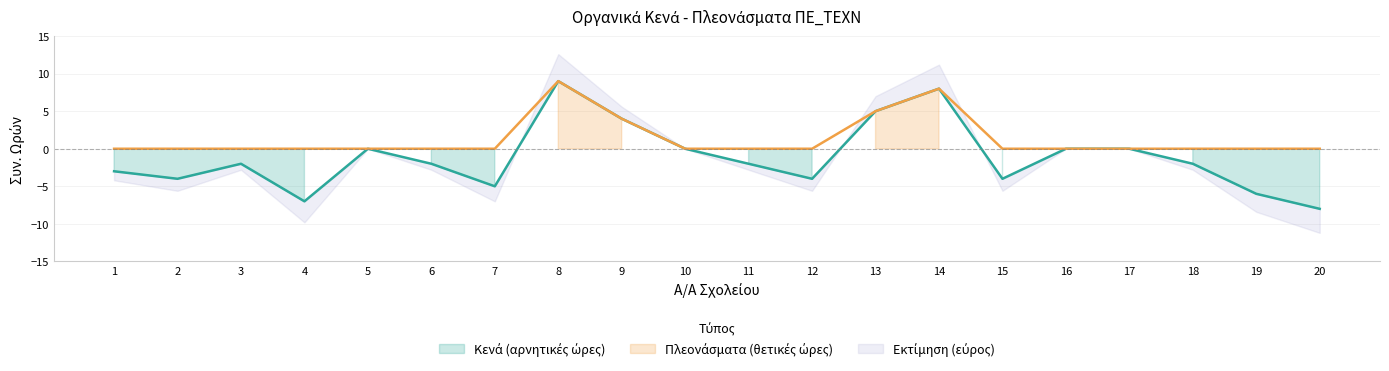

The value of Πλεονάσματα (θετικές ώρες) at 2 is 5. True or false?

False